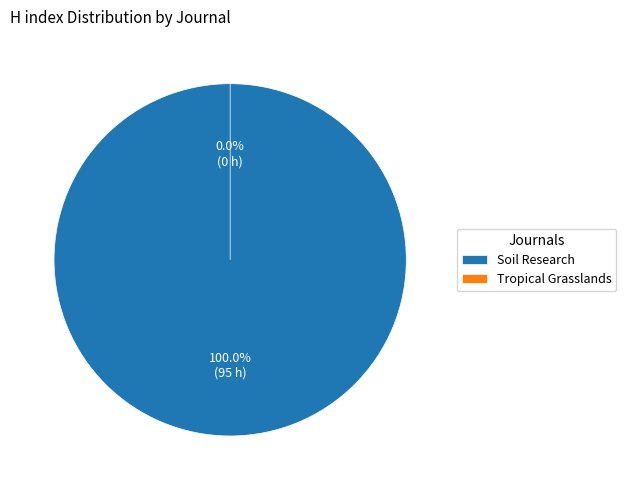

Rank the categories by value from highest to lowest.

Soil Research, Tropical Grasslands